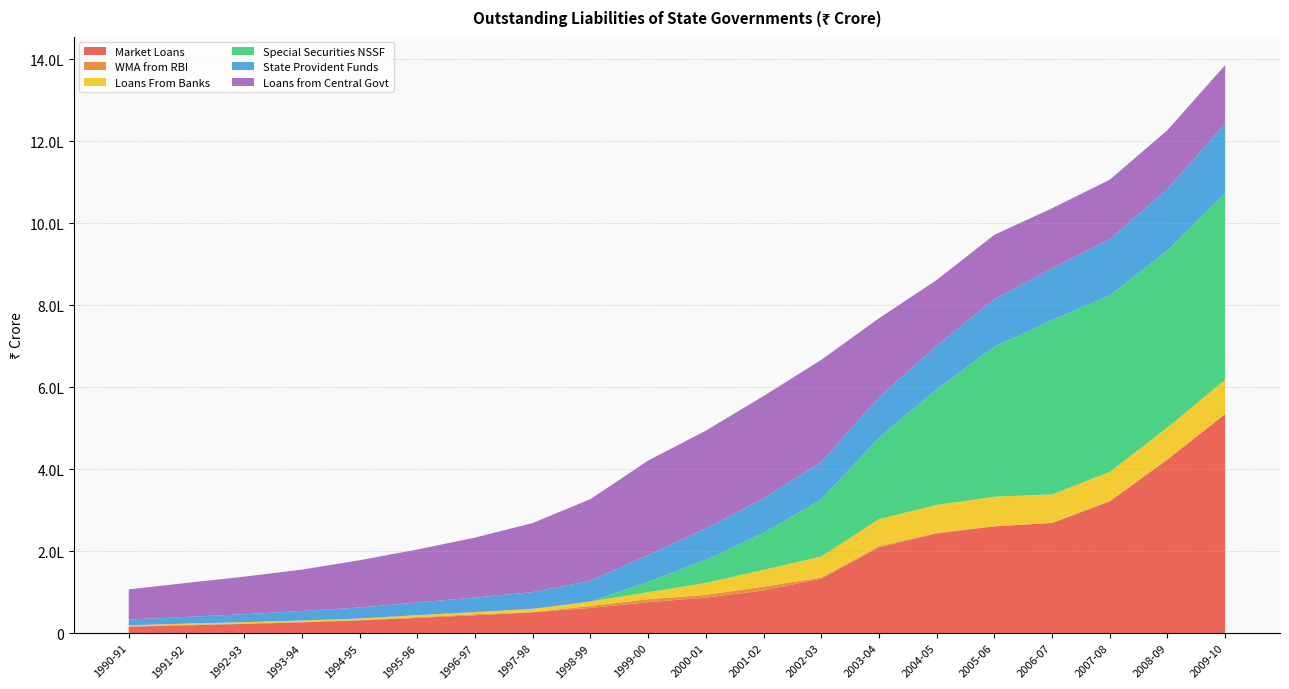

Reading right to left, what are all the values shown in this chart?

Market Loans: 2009-10=534569	2008-09=423615	2007-08=321651	2006-07=268828	2005-06=260506	2004-05=243362	2003-04=208901	2002-03=133066	2001-02=104027	2000-01=86767	1999-00=75427	1998-99=61477	1997-98=50847	1996-97=43602	1995-96=37088	1994-95=31200	1993-94=26119	1992-93=22480	1991-92=19008	1990-91=15652
WMA from RBI: 2009-10=481	2008-09=372	2007-08=255	2006-07=299	2005-06=407	2004-05=1498	2003-04=3375	2002-03=2512	2001-02=9419	2000-01=6559	1999-00=7328	1998-99=4858	1997-98=630	1996-97=2557	1995-96=1894	1994-95=608	1993-94=1306	1992-93=1073	1991-92=1288	1990-91=1050
Loans From Banks: 2009-10=83482	2008-09=77780	2007-08=71438	2006-07=69338	2005-06=71845	2004-05=67921	2003-04=65960	2002-03=51198	2001-02=40894	2000-01=29213	1999-00=17110	1998-99=10789	1997-98=7734	1996-97=5106	1995-96=4838	1994-95=3989	1993-94=3429	1992-93=3228	1991-92=2910	1990-91=2513
Special Securities NSSF: 2009-10=455015	2008-09=431915	2007-08=430879	2006-07=425309	2005-06=365933	2004-05=282200	2003-04=198454	2002-03=139193	2001-02=90226	2000-01=56352	1999-00=25251	1998-99=0	1997-98=0	1996-97=0	1995-96=0	1994-95=0	1993-94=0	1992-93=0	1991-92=0	1990-91=0
State Provident Funds: 2009-10=169366	2008-09=149887	2007-08=137077	2006-07=126211	2005-06=116201	2004-05=106584	2003-04=98550	2002-03=91618	2001-02=84423	2000-01=76446	1999-00=65600	1998-99=50827	1997-98=40823	1996-97=35556	1995-96=30984	1994-95=26783	1993-94=22996	1992-93=19347	1991-92=16357	1990-91=14002
Loans from Central Govt: 2009-10=143152	2008-09=143870	2007-08=145098	2006-07=146653	2005-06=157004	2004-05=160045	2003-04=192981	2002-03=249179	2001-02=249551	2000-01=238655	1999-00=230331	1998-99=199007	1997-98=168656	1996-97=146168	1995-96=129264	1994-95=115238	1993-94=101122	1992-93=91626	1991-92=82979	1990-91=73521